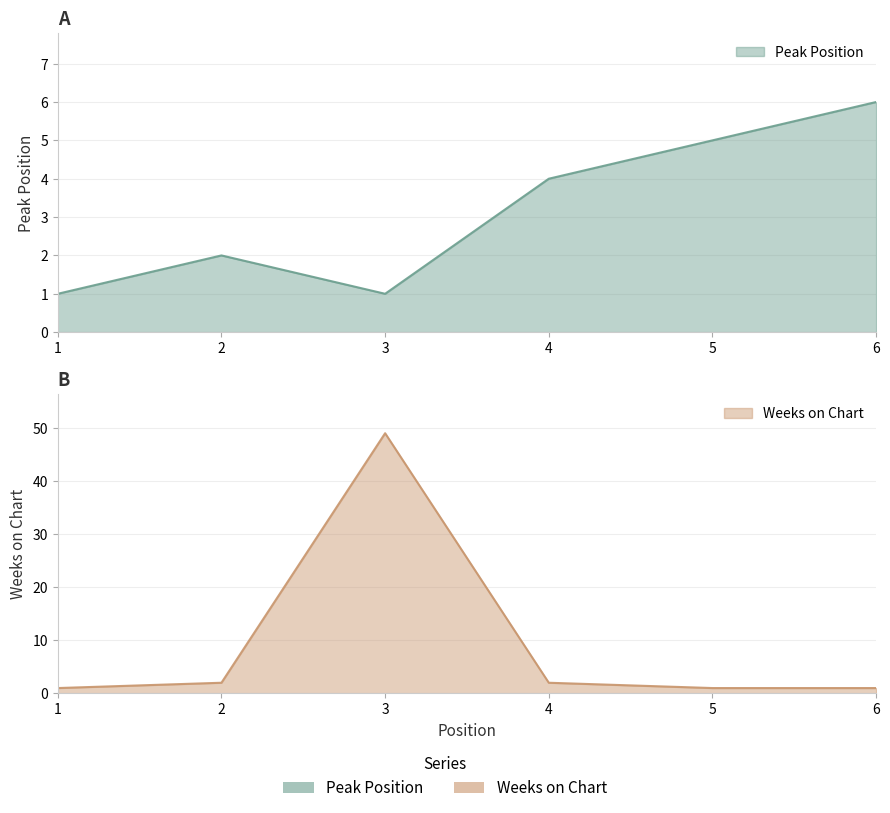

At which label is Weeks on Chart closest to 25?

2